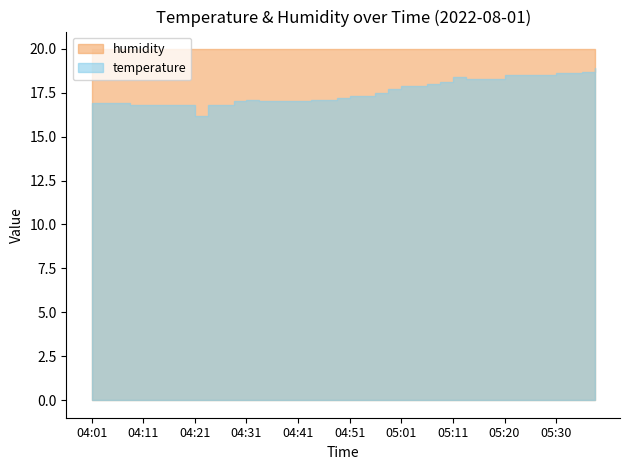

True or false: temperature and humidity intersect in this chart.

False